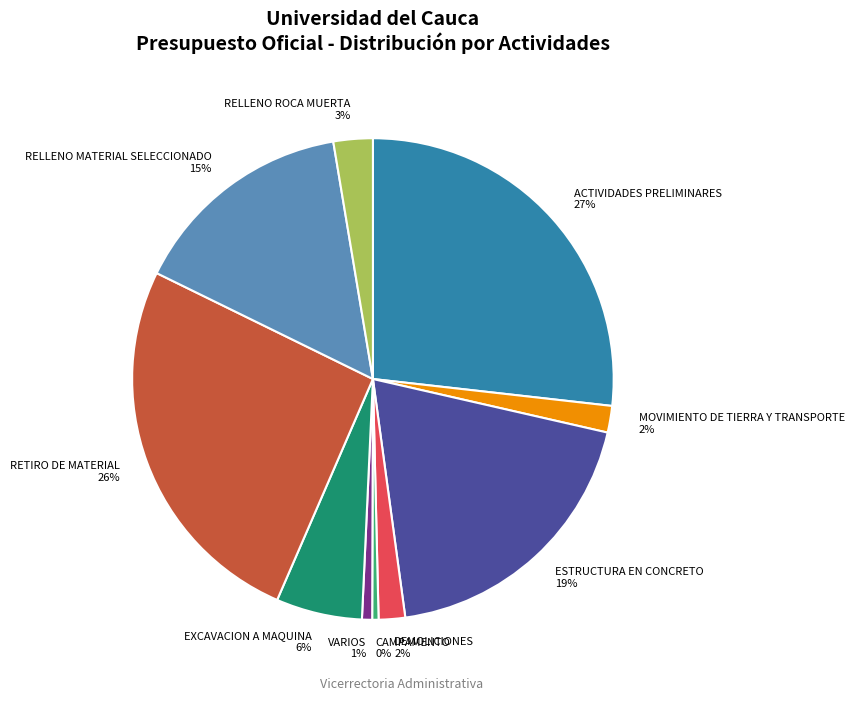

What percentage is the ESTRUCTURA EN CONCRETO slice, to the nearest percent?

19%